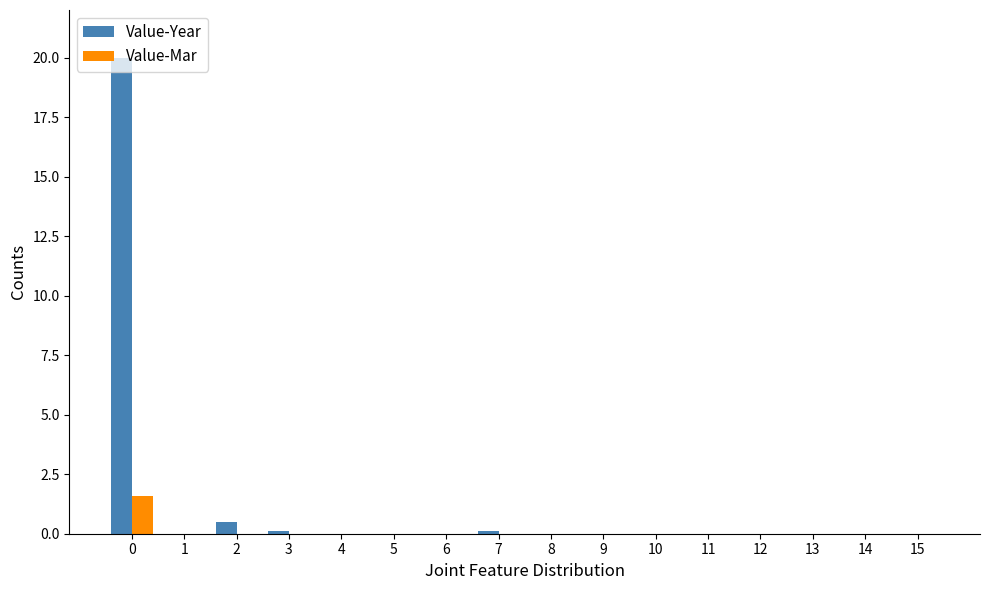

Reading right to left, extract all data points from this chart.

Value-Year: 15=0.0	14=0.0	13=0.0	12=0.0	11=0.0	10=0.0	9=0.0	8=0.0	7=0.1	6=0.0	5=0.0	4=0.0	3=0.1	2=0.5	1=0.0	0=20.0
Value-Mar: 15=0.0	14=0.0	13=0.0	12=0.0	11=0.0	10=0.0	9=0.0	8=0.0	7=0.0	6=0.0	5=0.0	4=0.0	3=0.0	2=0.0	1=0.0	0=1.6